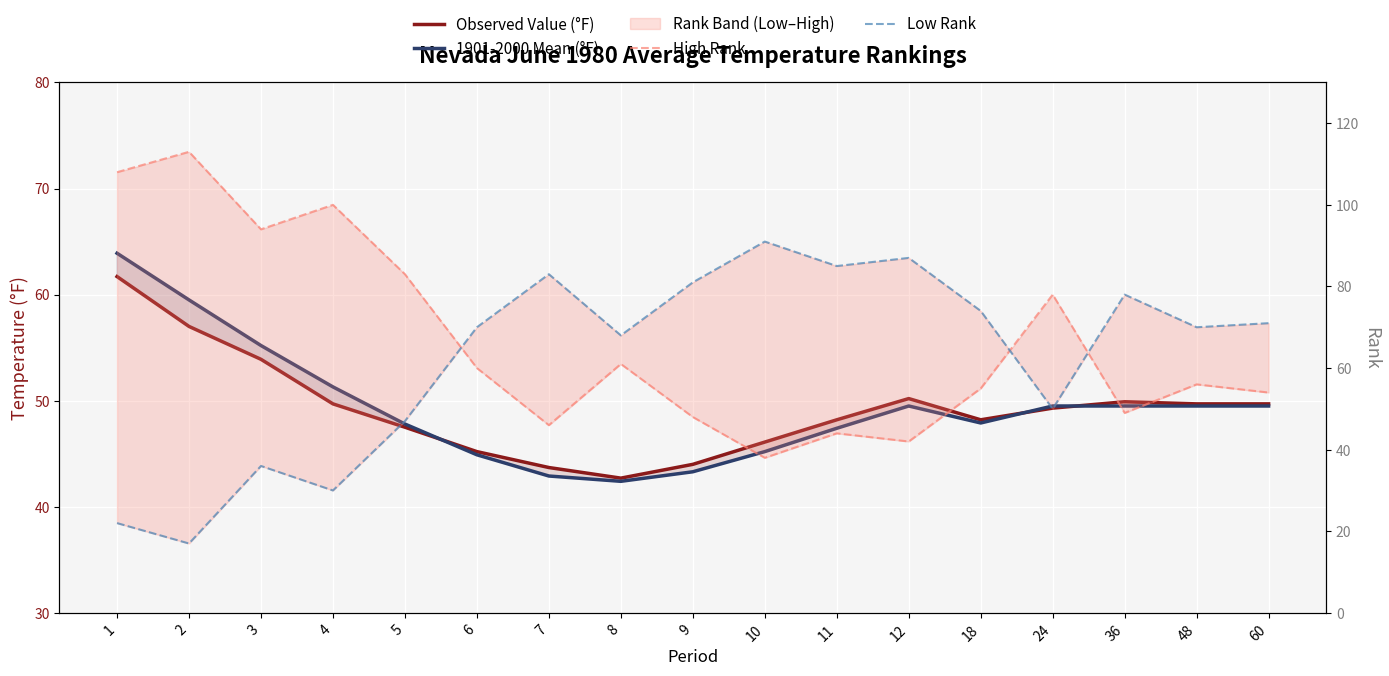

The Observed Value (°F) series shows 61.7 at 1. True or false?

True